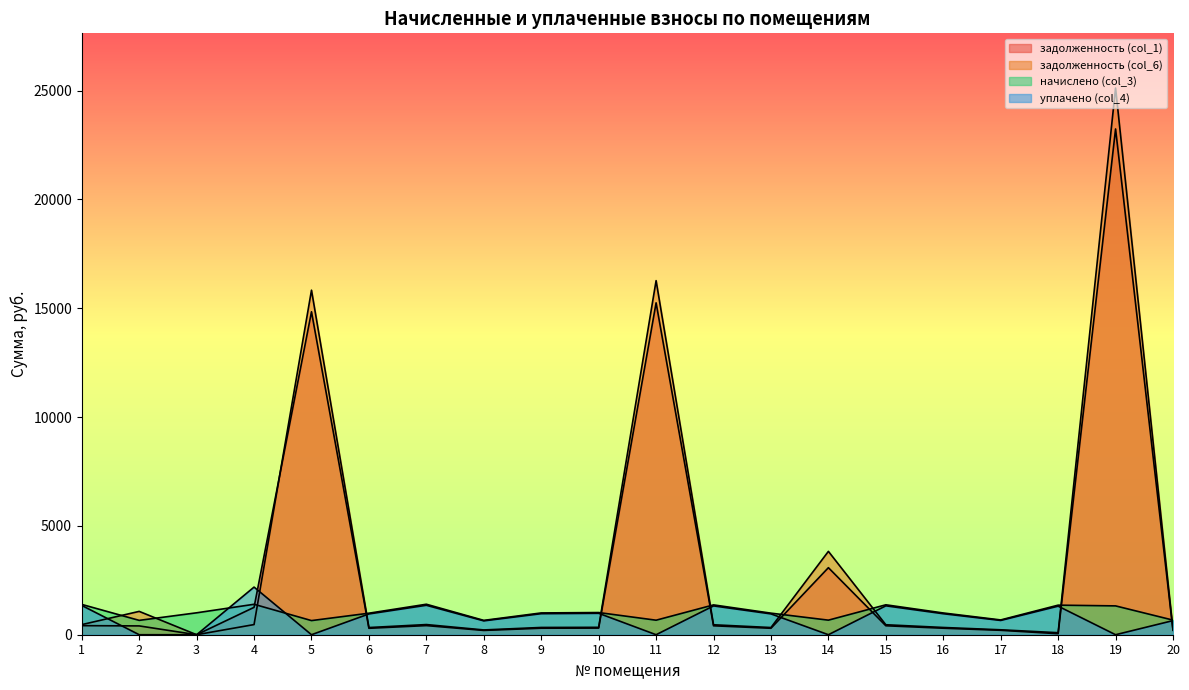

How many values in уплачено (col_4) are above zero?

14